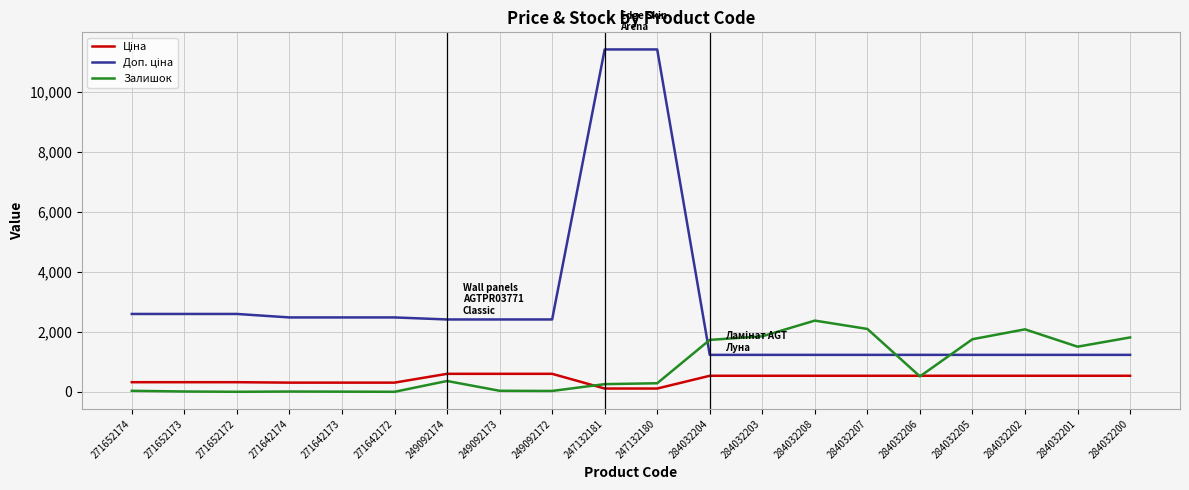

Is it true that Залишок equals 1816.0 at 284032200?

True